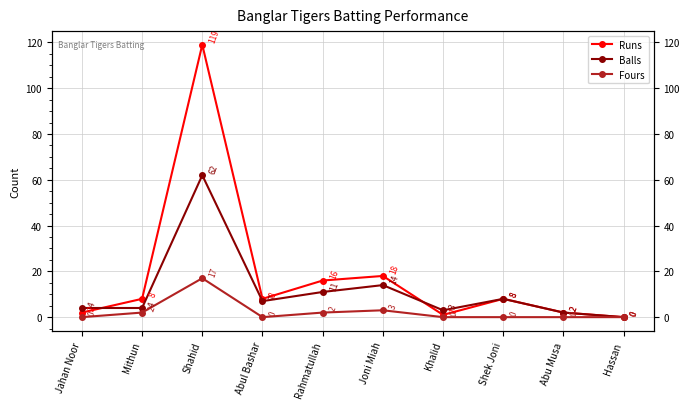

How many values in the Fours series exceed 0?

4